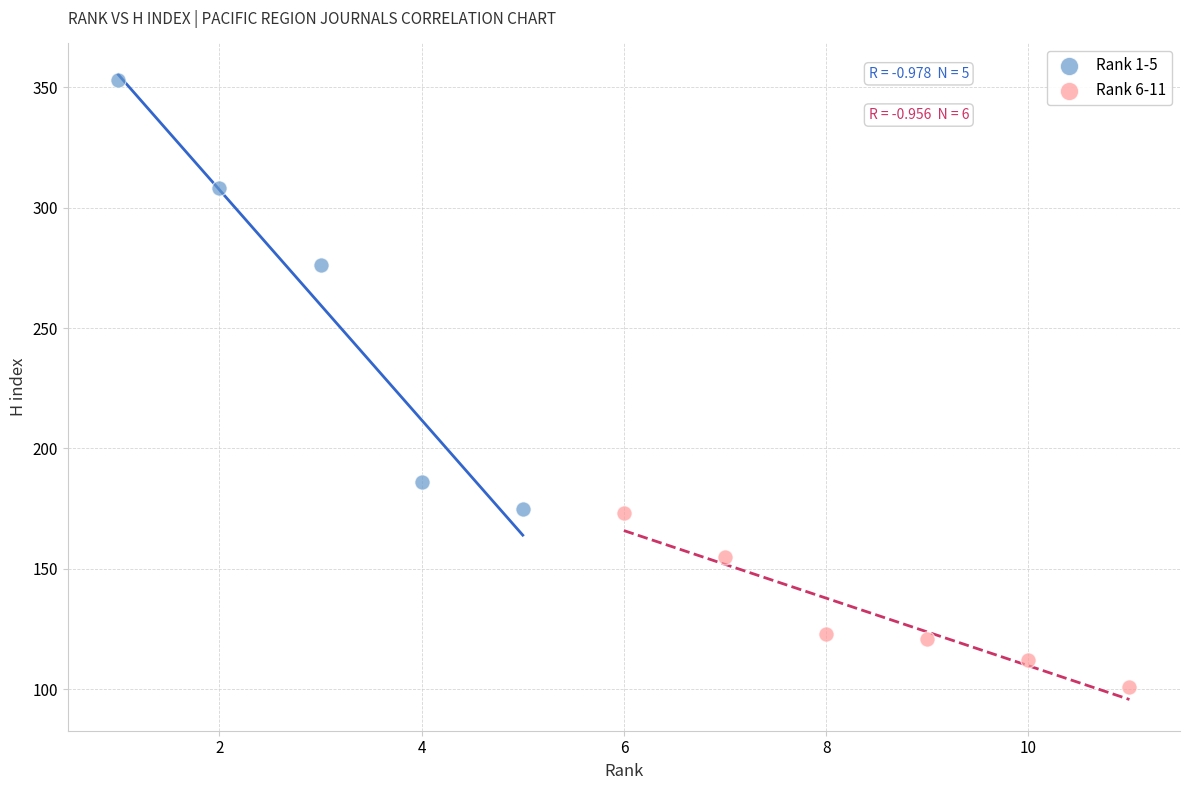

Which series reaches the minimum Y coordinate?

Rank 6-11